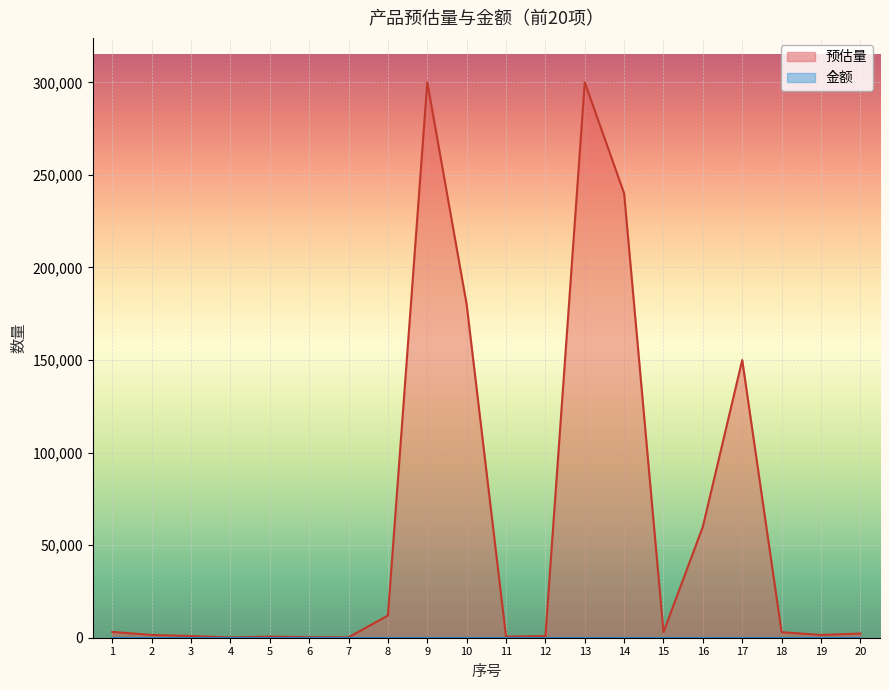

List the labels in order of value, smallest first.

4, 7, 6, 5, 11, 3, 12, 2, 19, 20, 15, 18, 1, 8, 16, 17, 10, 14, 9, 13